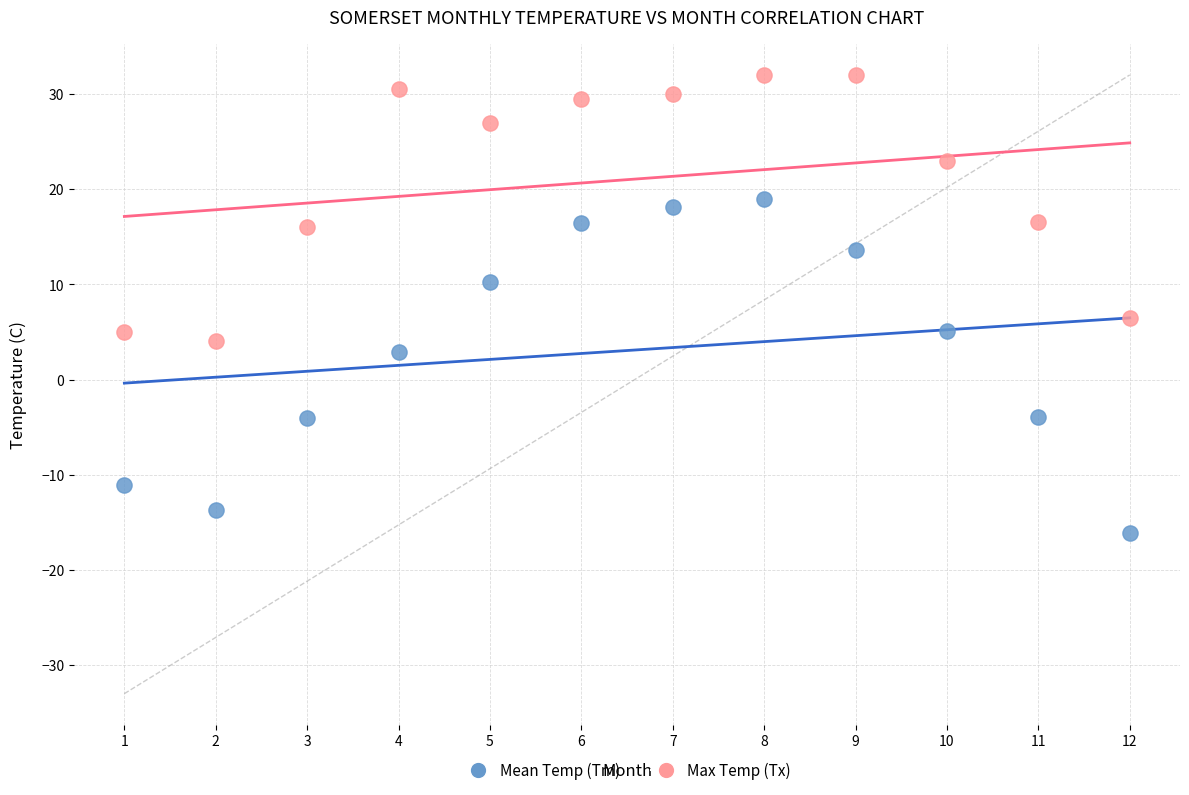

What is the X range (max minus min) for the scatter plot?

11.0